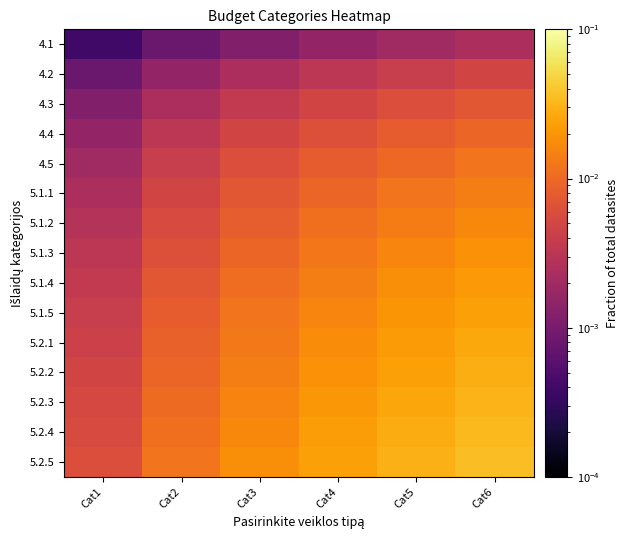

Which series has the largest total across all categories?

5.2.5